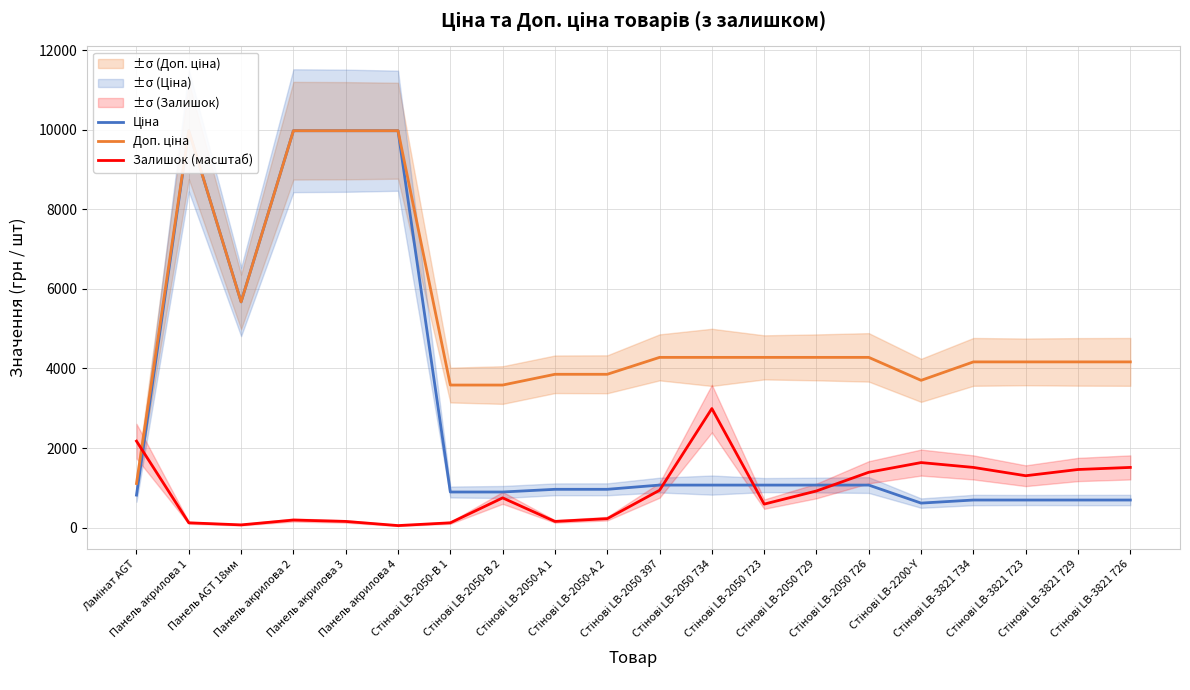

At which label is Ціна closest to 5295?

Панель AGT 18мм